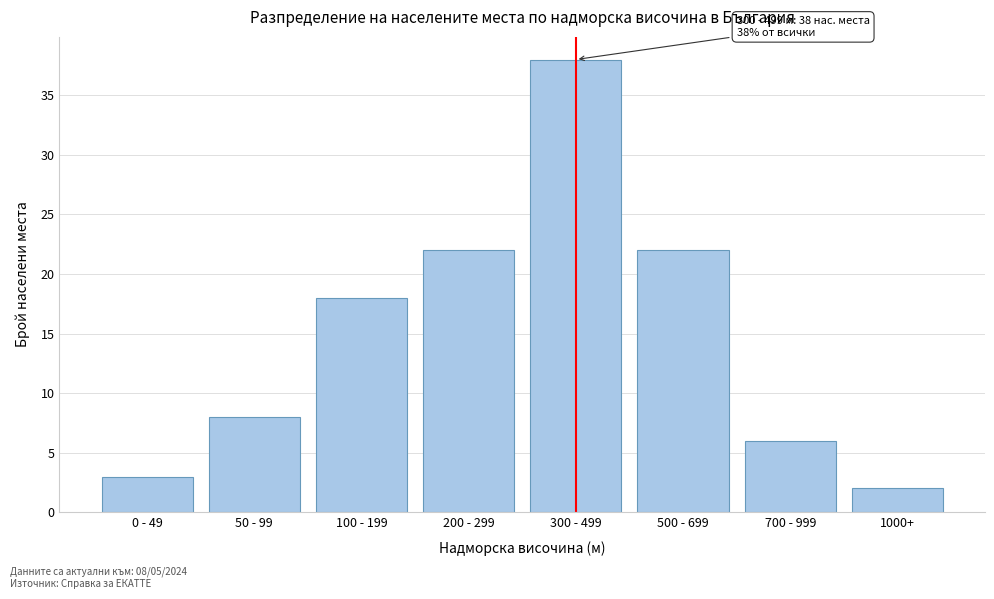

Reading left to right, list all the values displayed in this chart.

0 - 49=3	50 - 99=8	100 - 199=18	200 - 299=22	300 - 499=38	500 - 699=22	700 - 999=6	1000+=2